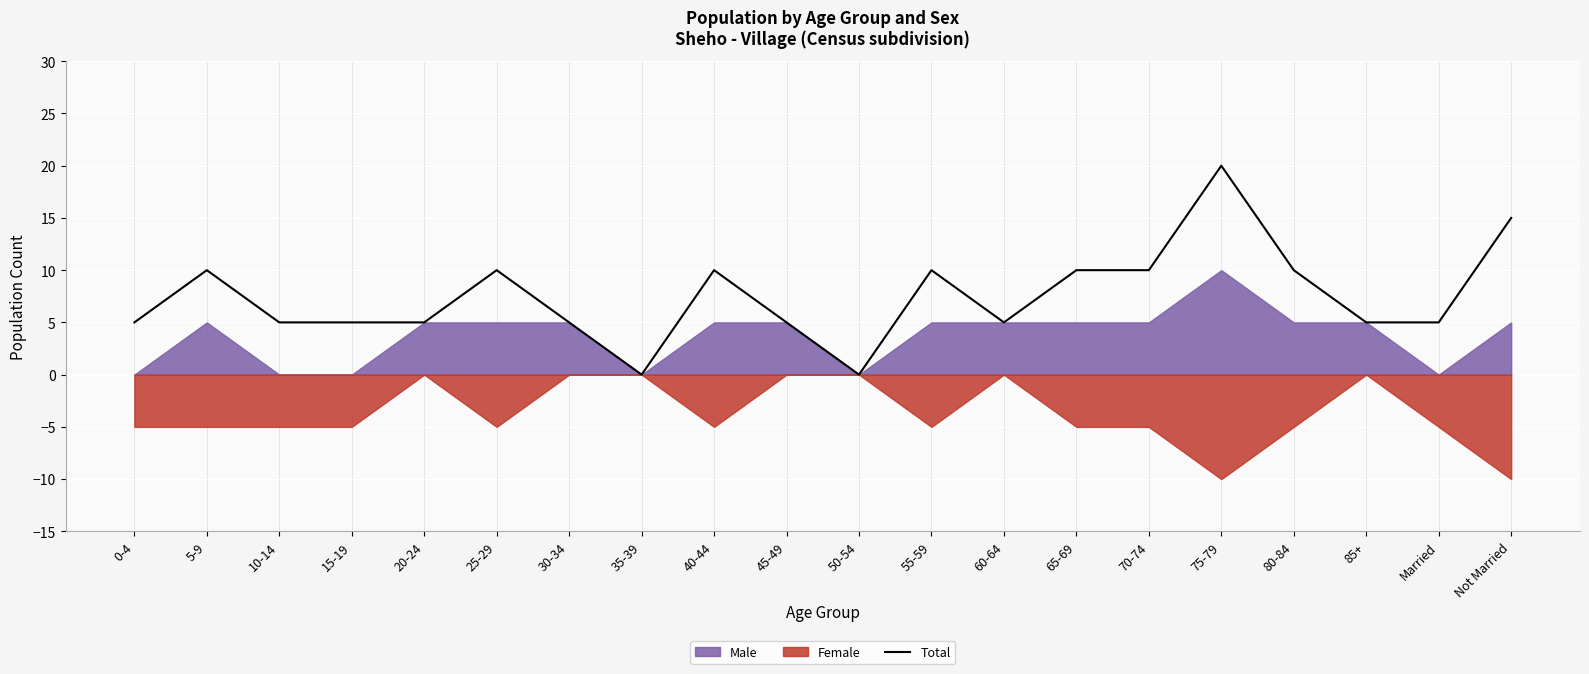

What is the difference between the maximum and minimum values?

20